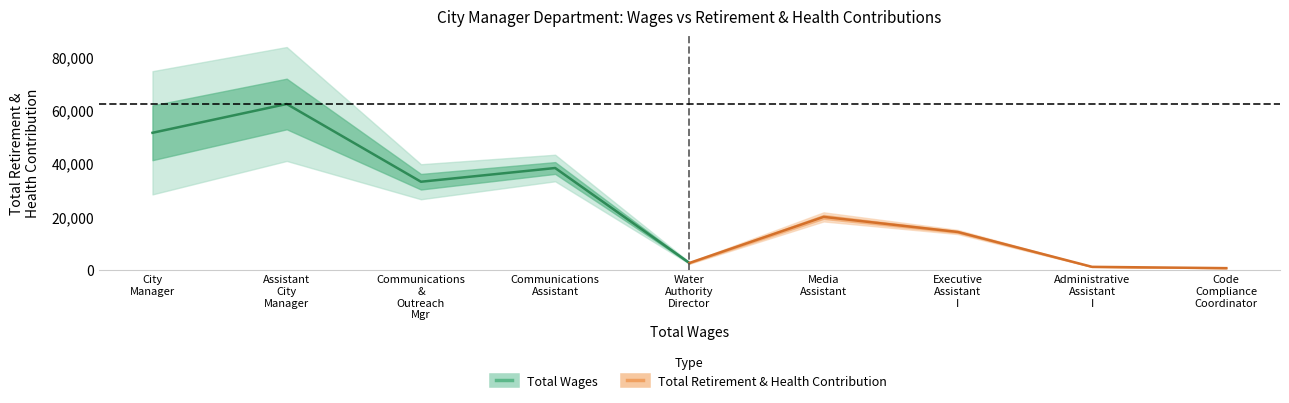

The value of Total Retirement & Health Contribution at Code Compliance Coordinator is 811. True or false?

False